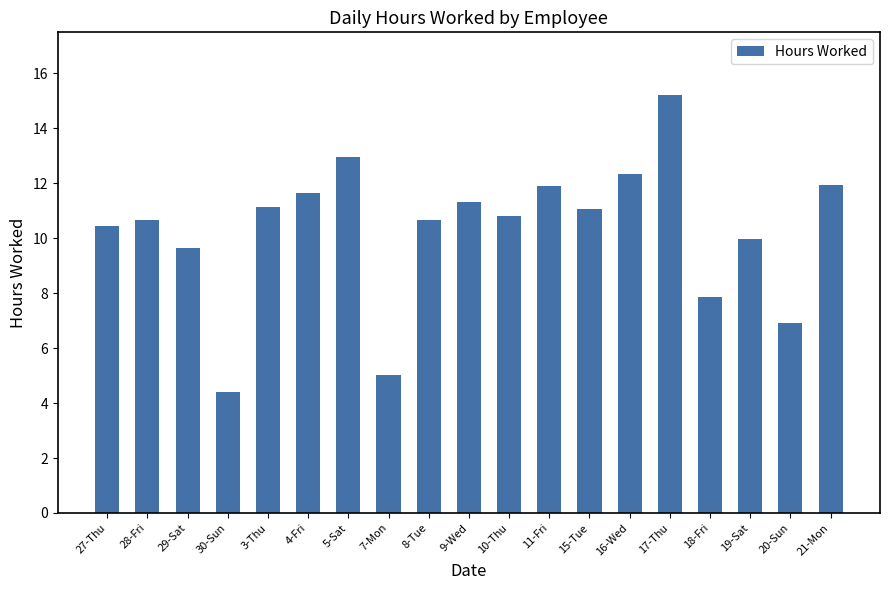

Does the chart contain any negative values?

No